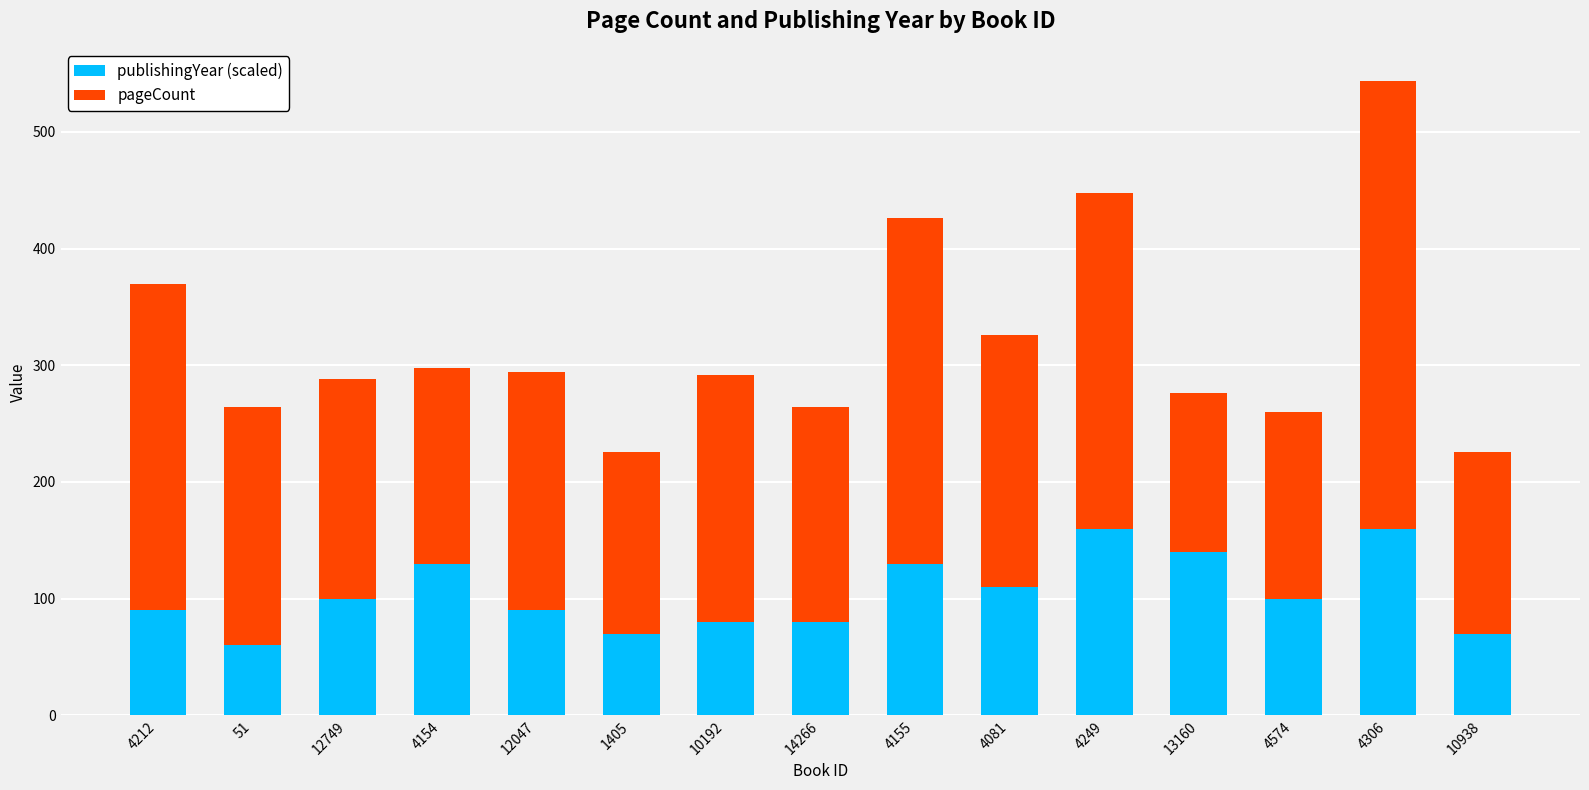

Where is publishingYear (scaled) nearest to the value 110?

4081